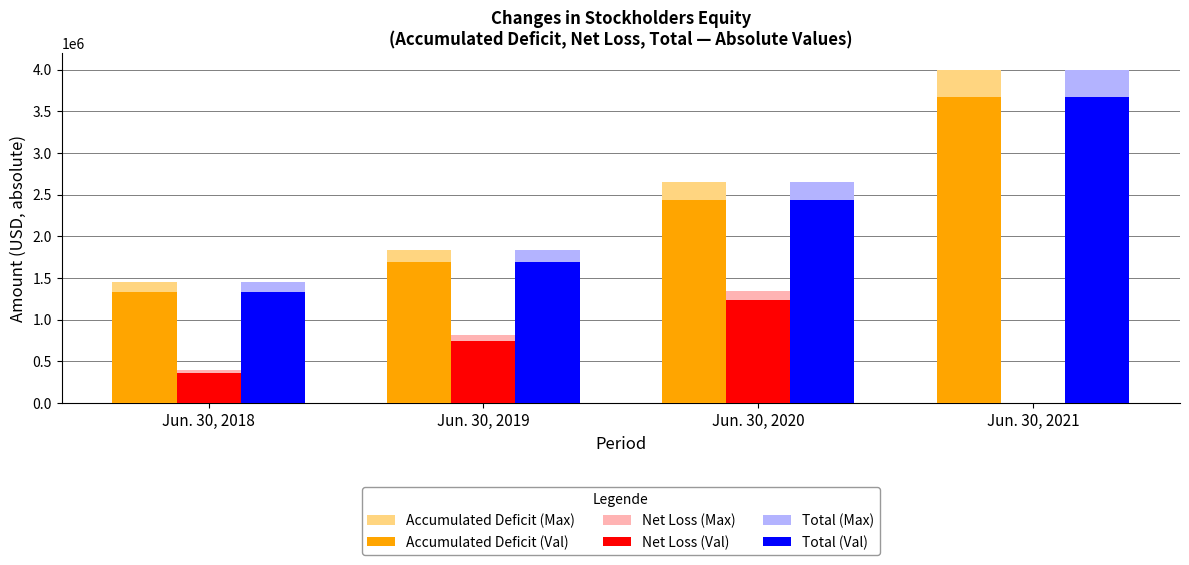

What is the spread (max minus min) of values at Jun. 30, 2018?

1088176.2